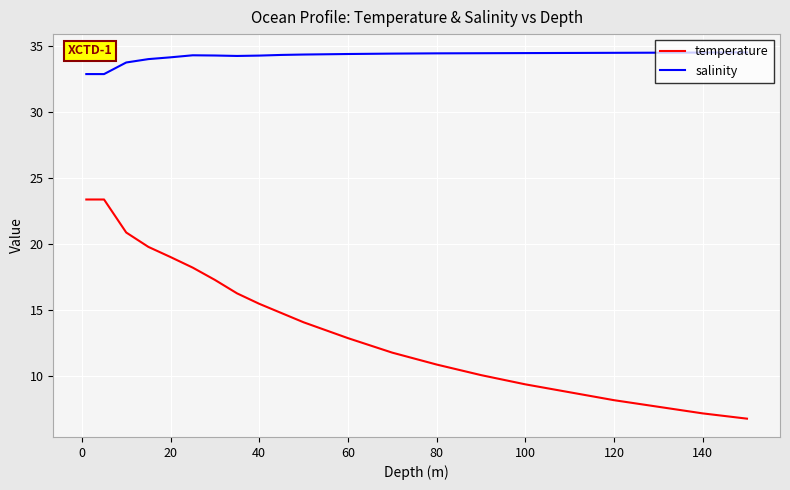

True or false: temperature and salinity cross at least once.

False